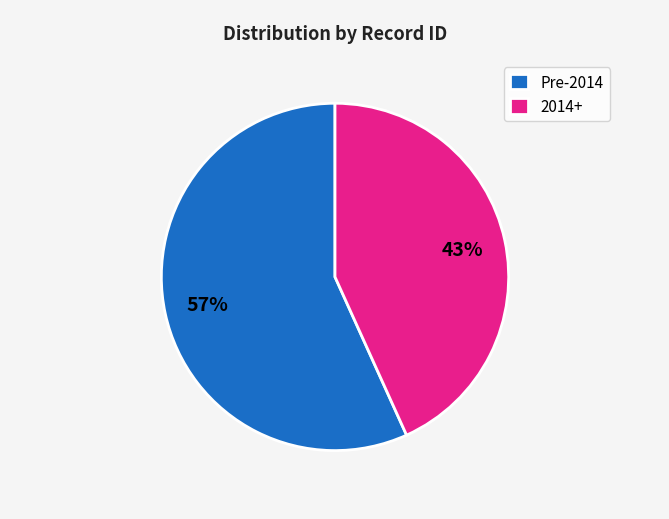

The 2014+ slice represents 43% of the pie. True or false?

True